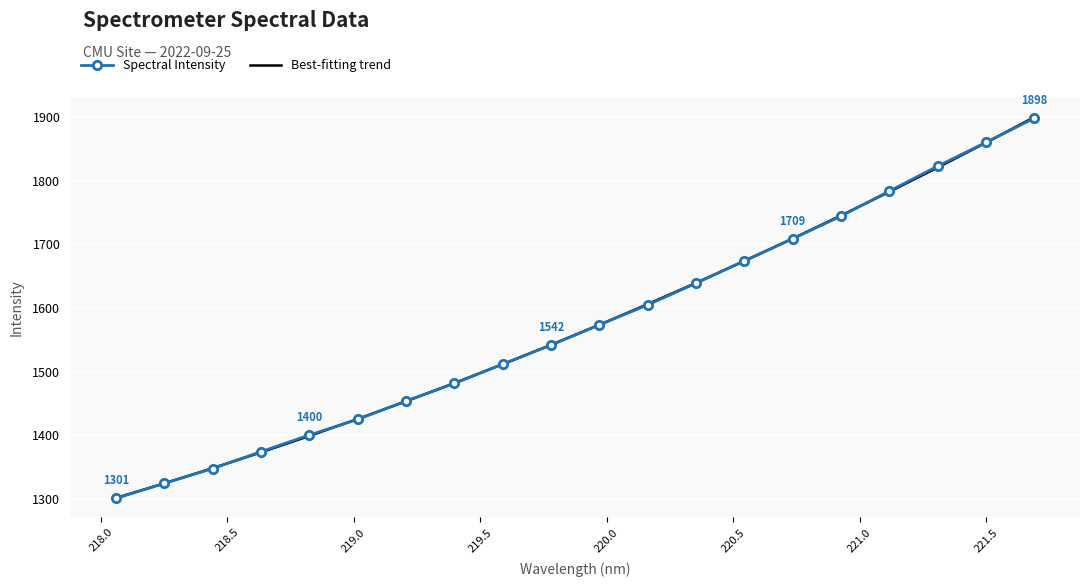

What is the smallest value displayed?

1300.7